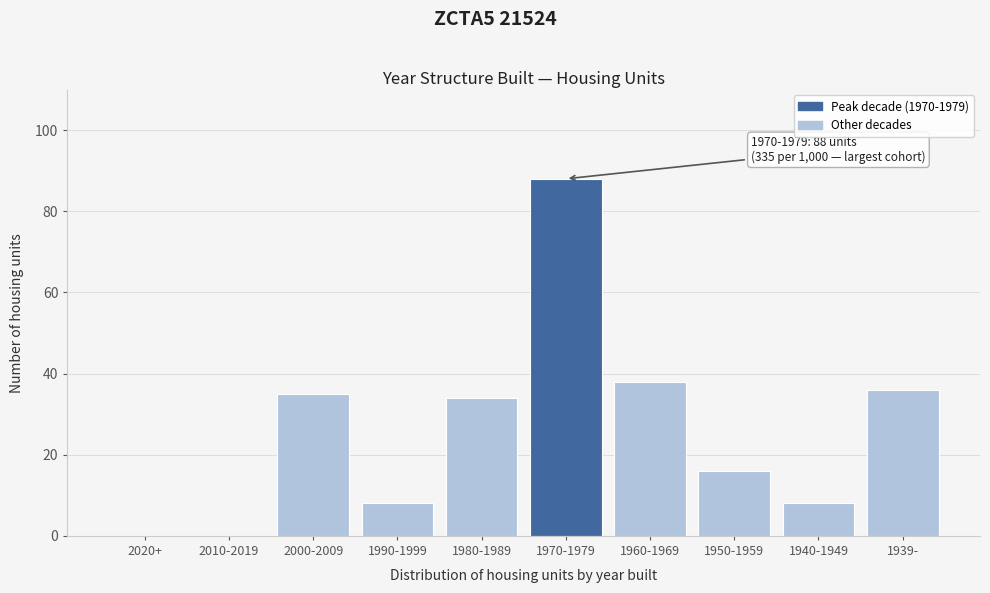

Reading left to right, transcribe all the data shown in this chart.

2020+=0	2010-2019=0	2000-2009=35	1990-1999=8	1980-1989=34	1970-1979=88	1960-1969=38	1950-1959=16	1940-1949=8	1939-=36